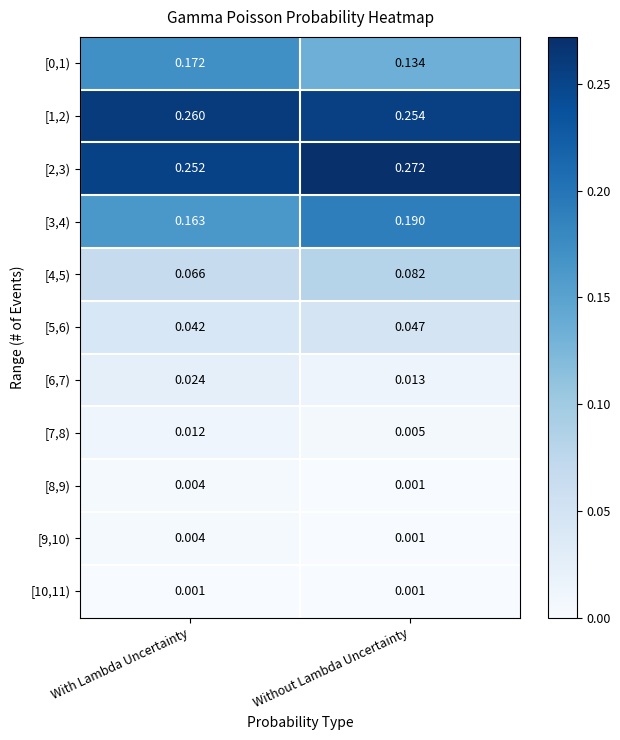

Count the number of data series in this chart.

11